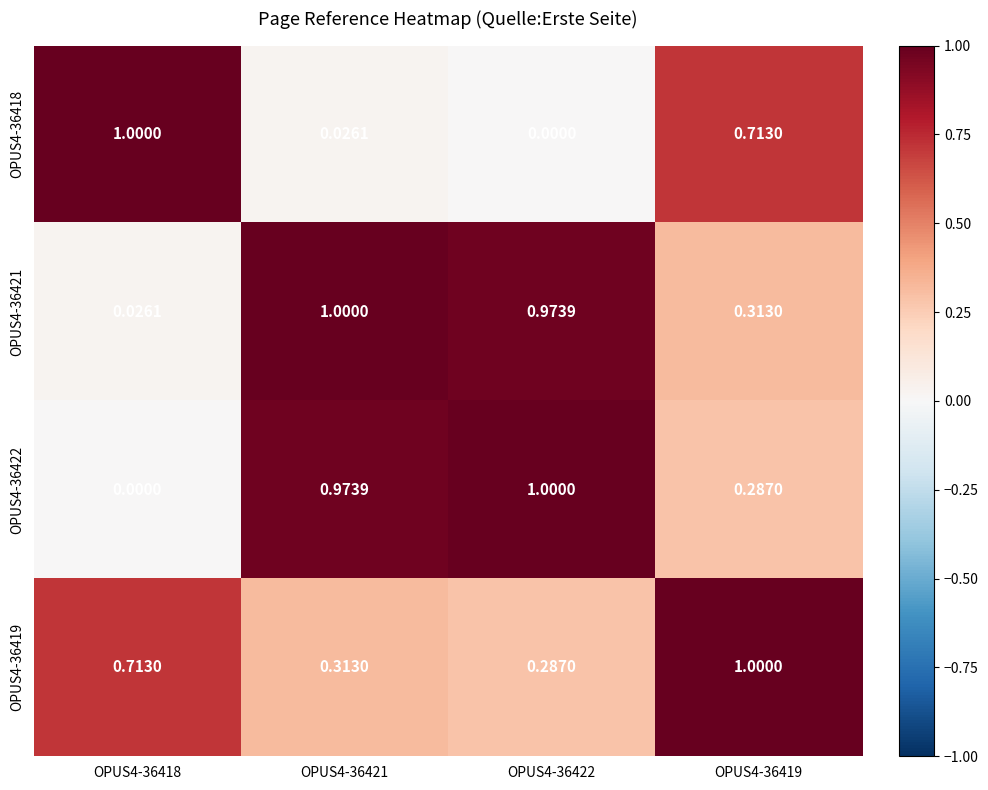

Is the value of OPUS4-36422 at OPUS4-36422 greater than the value of OPUS4-36419 at OPUS4-36418?

Yes